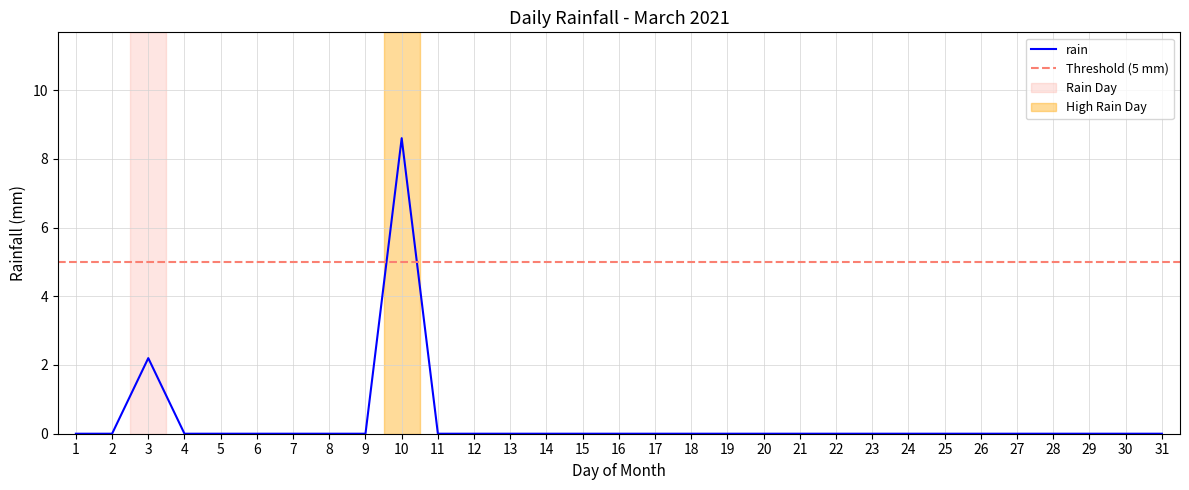

Where is rain nearest to the value 4?

3